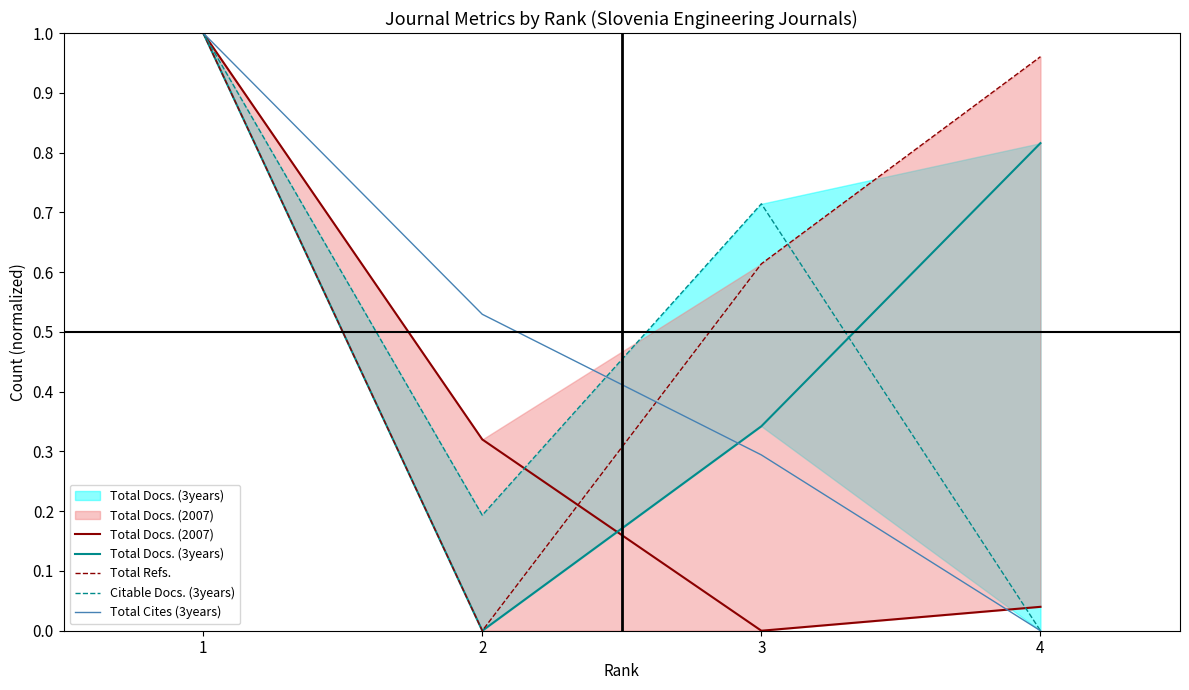

How many distinct data groups are displayed?

5